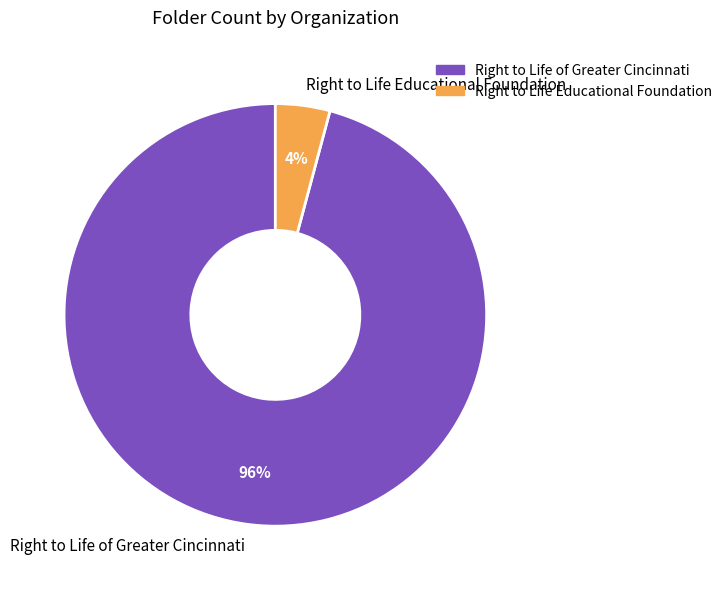

Which category accounts for the majority?

Right to Life of Greater Cincinnati